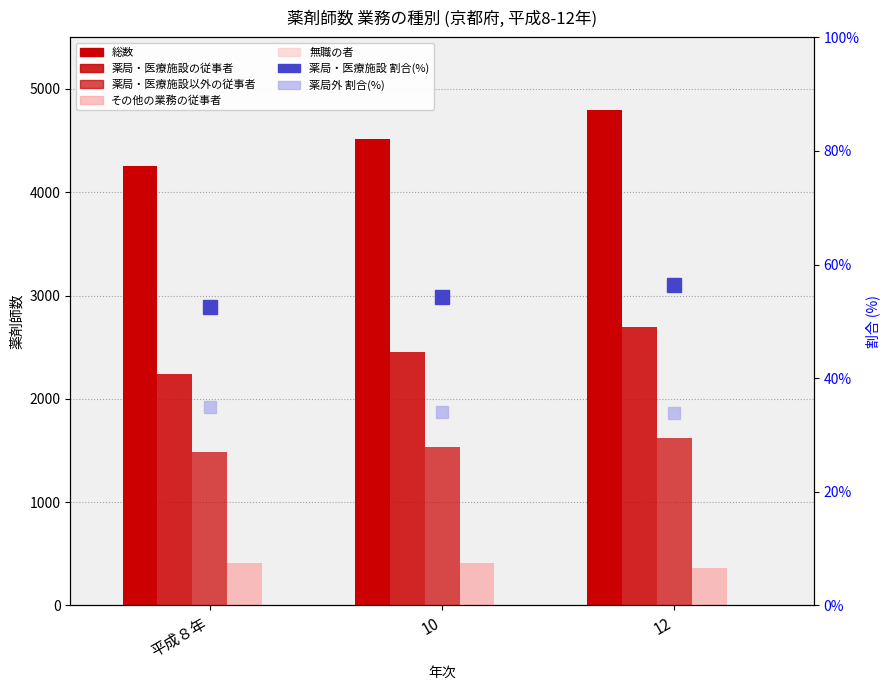

True or false: 無職の者 has a value of 4 at 平成８年.

False